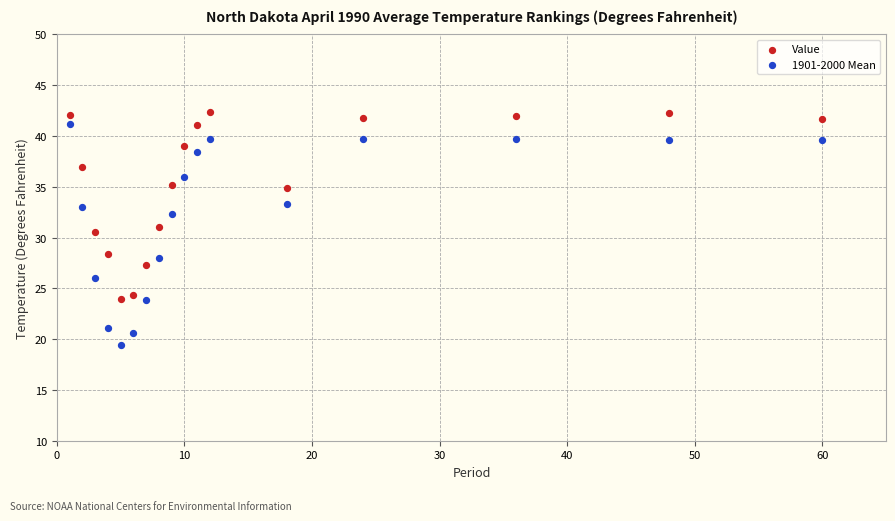

Which series contains the lowest Y value?

1901-2000 Mean